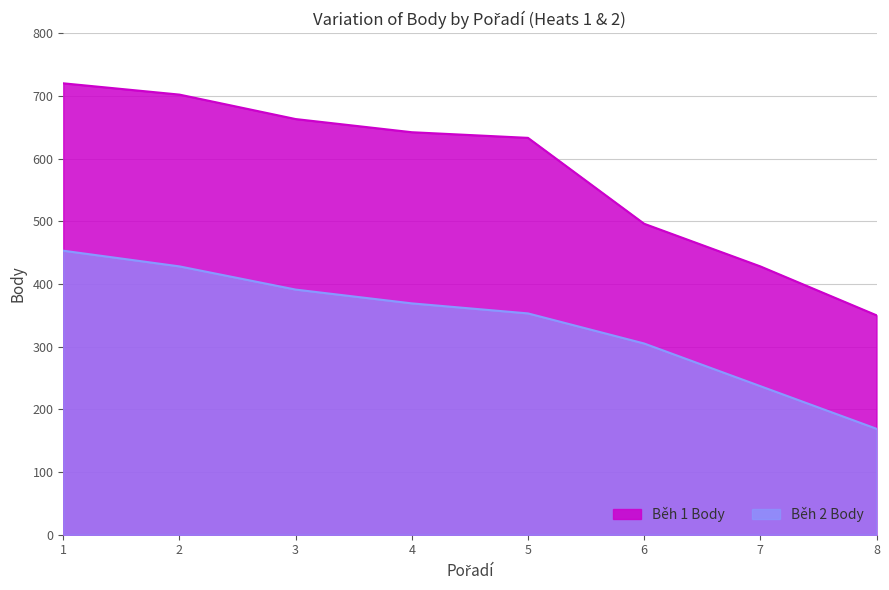

Which series changed the most between 3 and 7?

Běh 1 Body